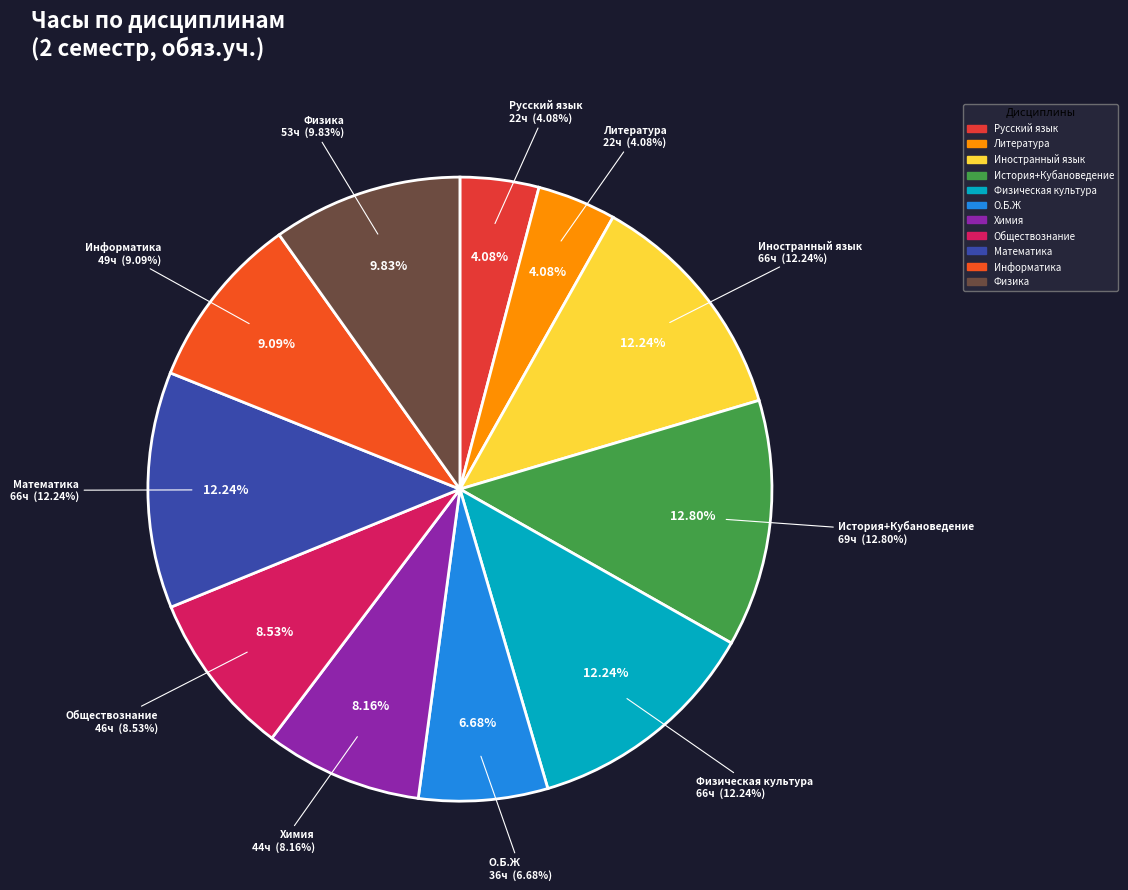

What is the change in value from Иностранный язык to Информатика?

-17